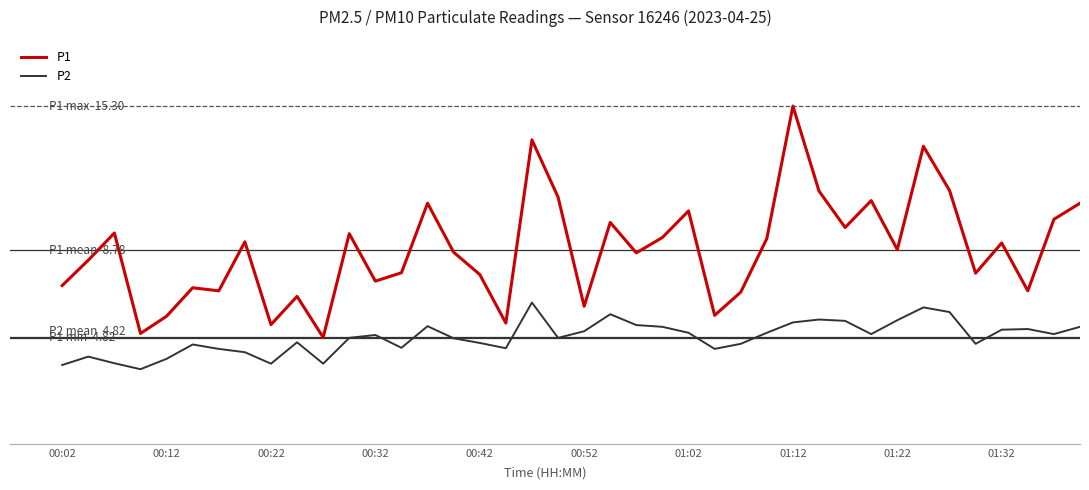

Reading left to right, transcribe all the data shown in this chart.

P1: 7.2	8.3	9.6	5.0	5.8	7.1	6.9	9.2	5.4	6.7	4.8	9.5	7.4	7.8	10.9	8.7	7.7	5.5	13.8	11.2	6.2	10.0	8.7	9.3	10.6	5.8	6.9	9.3	15.3	11.4	9.8	11.0	8.8	13.5	11.5	7.7	9.1	6.9	10.2	10.9
P2: 3.6	4.0	3.6	3.4	3.9	4.5	4.3	4.2	3.6	4.6	3.6	4.8	4.9	4.3	5.3	4.8	4.6	4.3	6.4	4.8	5.1	5.9	5.4	5.3	5.0	4.3	4.5	5.0	5.5	5.6	5.6	5.0	5.6	6.2	6.0	4.5	5.2	5.2	5.0	5.3